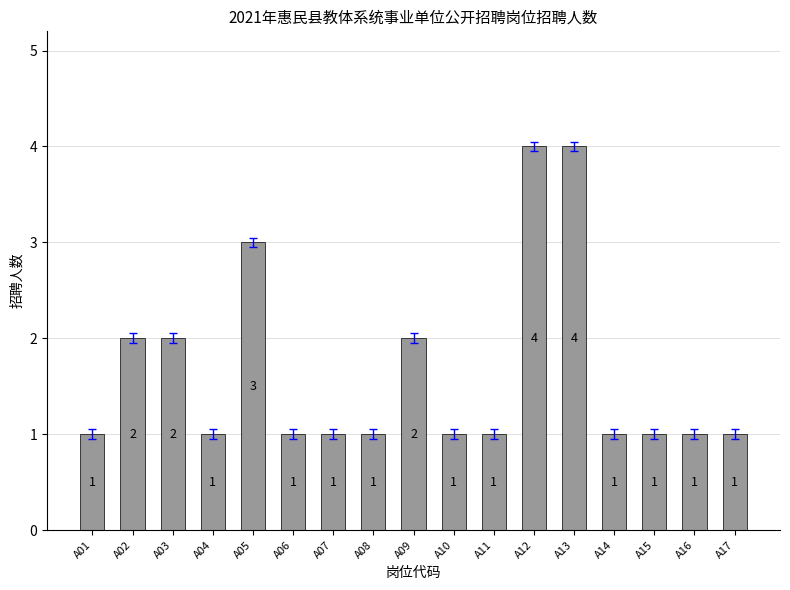

Reading right to left, what are all the values shown in this chart?

A17=1	A16=1	A15=1	A14=1	A13=4	A12=4	A11=1	A10=1	A09=2	A08=1	A07=1	A06=1	A05=3	A04=1	A03=2	A02=2	A01=1